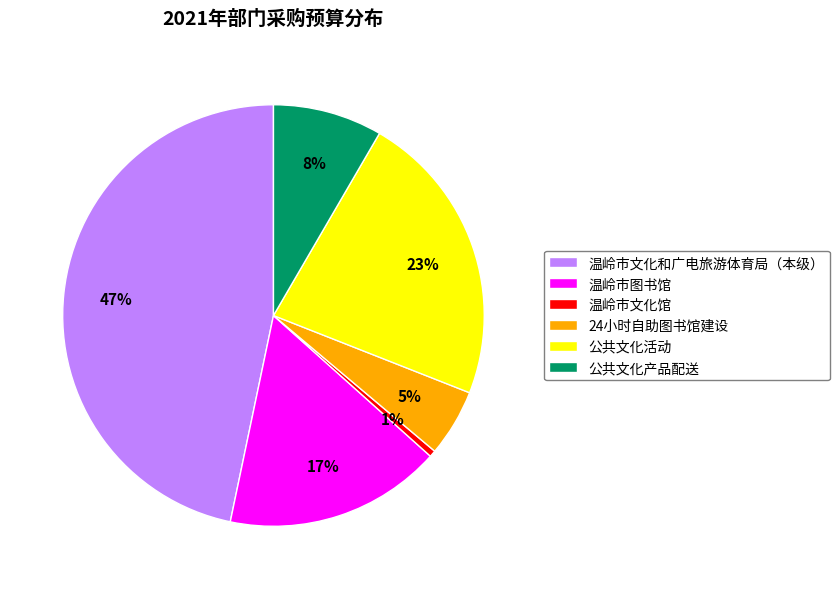

To the nearest percent, what is the difference between the 温岭市文化和广电旅游体育局（本级） and 温岭市图书馆 slice percentages?

30%